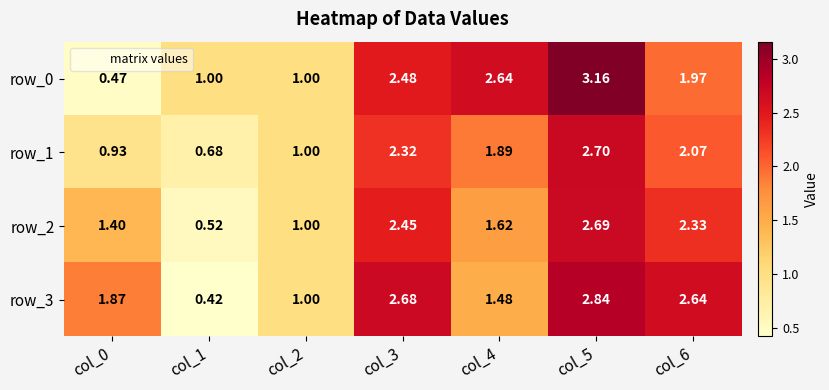

What is the difference between the maximum and minimum values in the row_1 series?

2.0